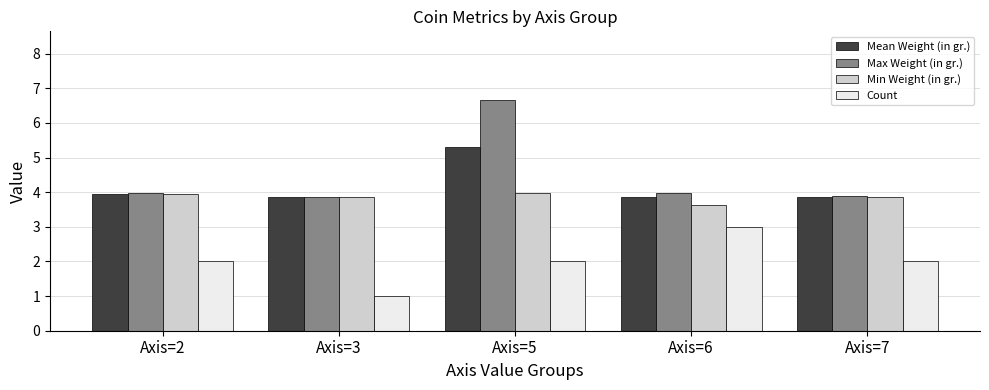

True or false: Min Weight (in gr.) has a value of 5.5 at Axis=7.

False